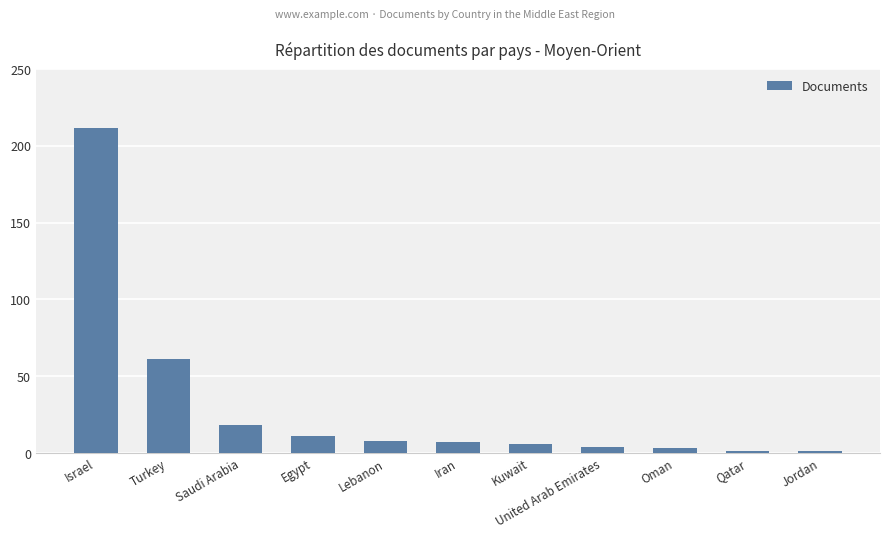

Is it true that the value at Iran is 7?

True